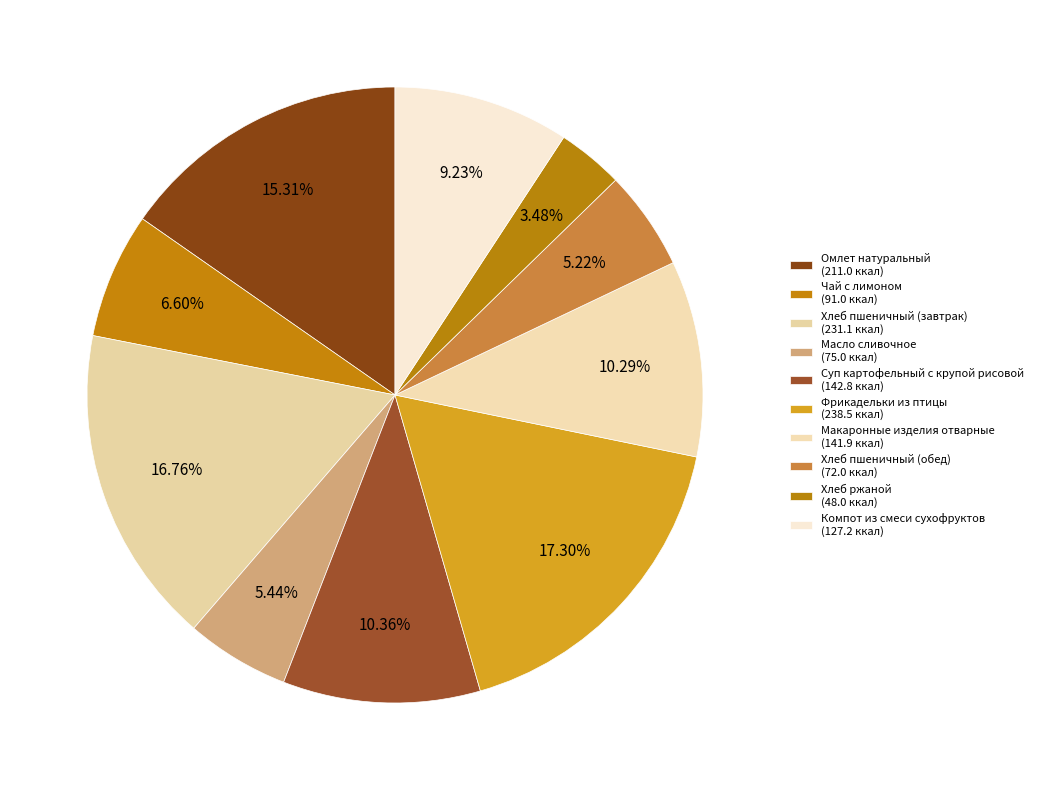

How many slices are in this pie chart?

10